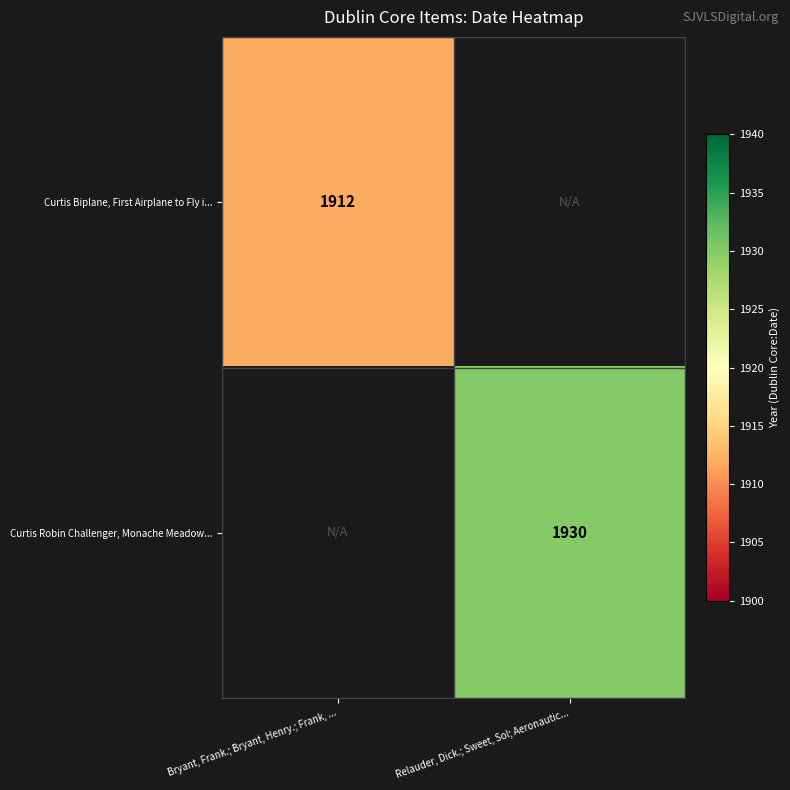

The Curtis Biplane, First Airplane to Fly i... series shows 1912 at Bryant, Frank.; Bryant, Henry.; Frank, .... True or false?

True